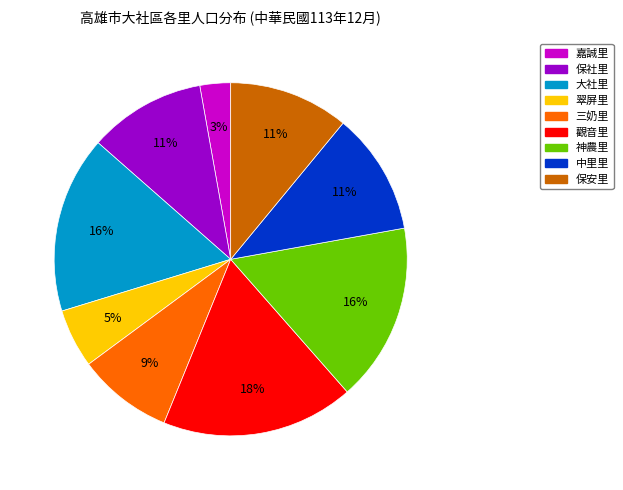

Approximately how many times larger is the value at 神農里 compared to 中里里?

1.5